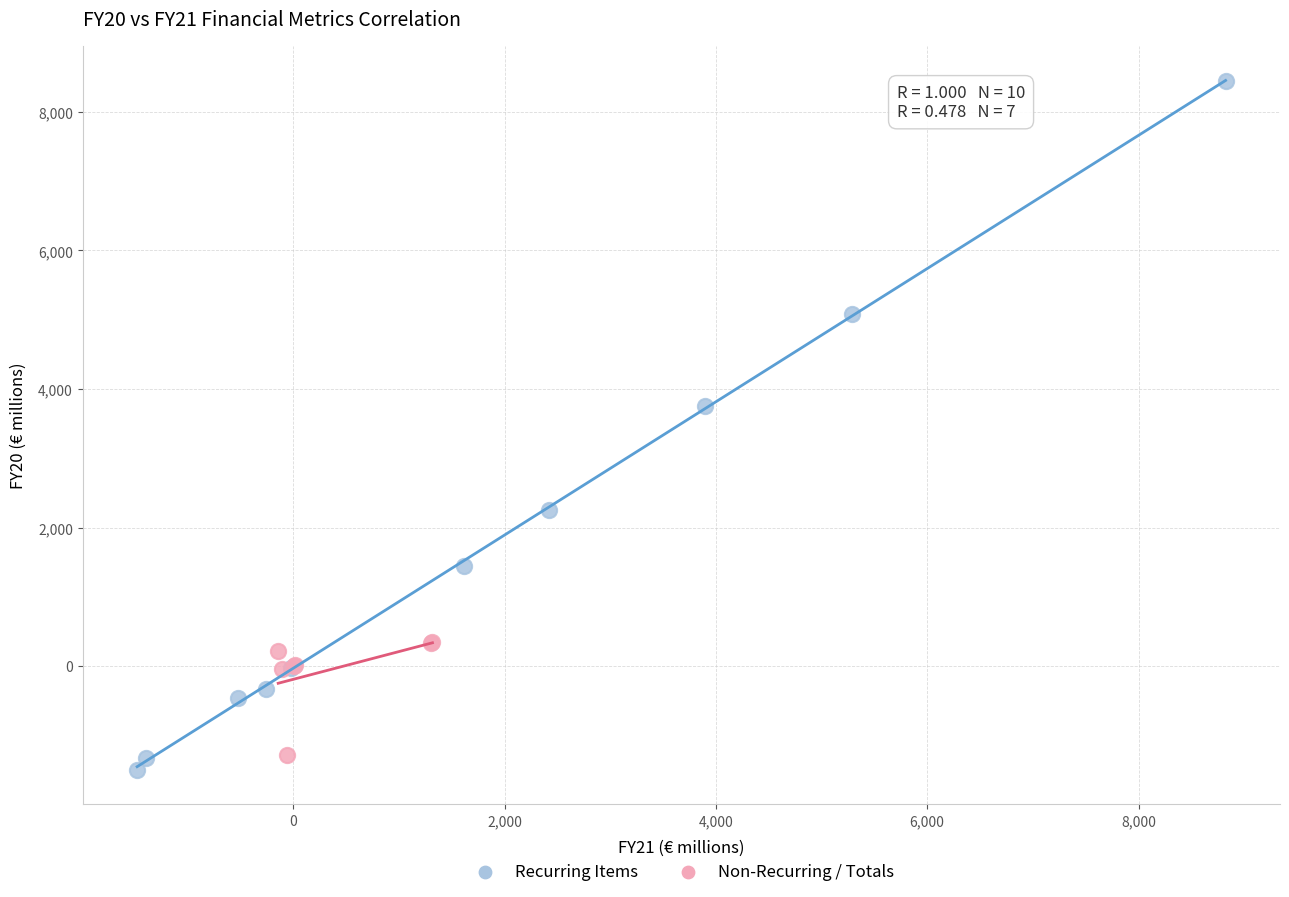

Which series has the widest spread of Y values?

Recurring Items